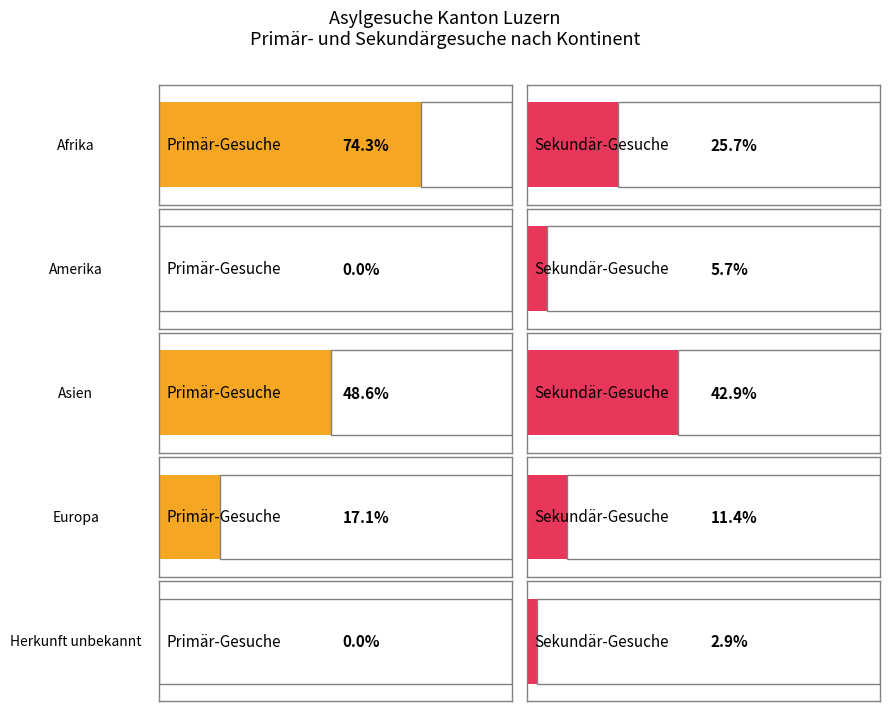

What is the label of the 6th bar from the right?

Afrika